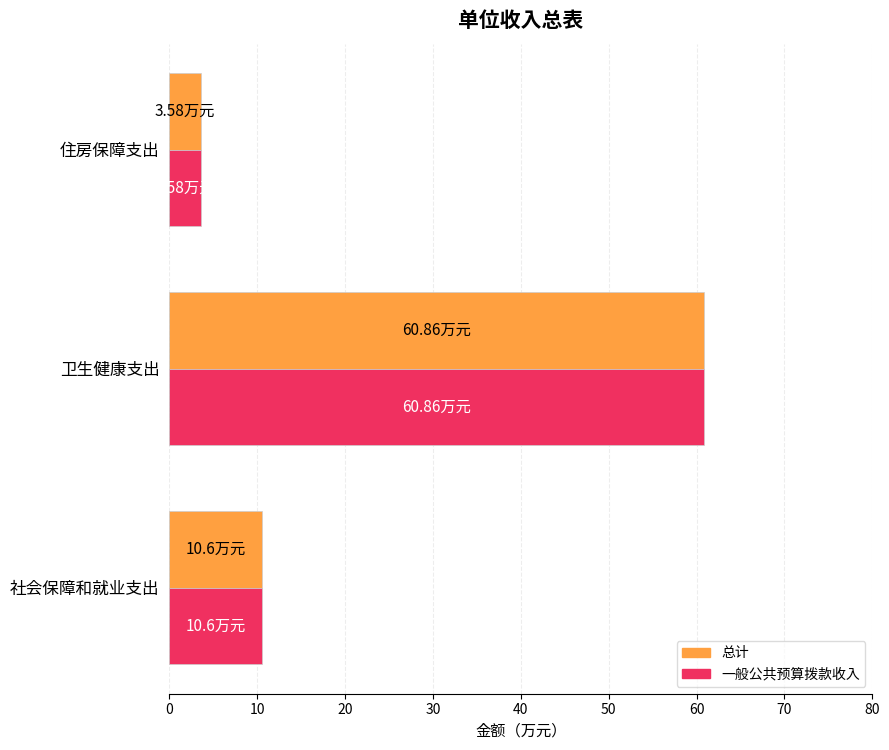

Where is 总计 nearest to the value 32?

社会保障和就业支出